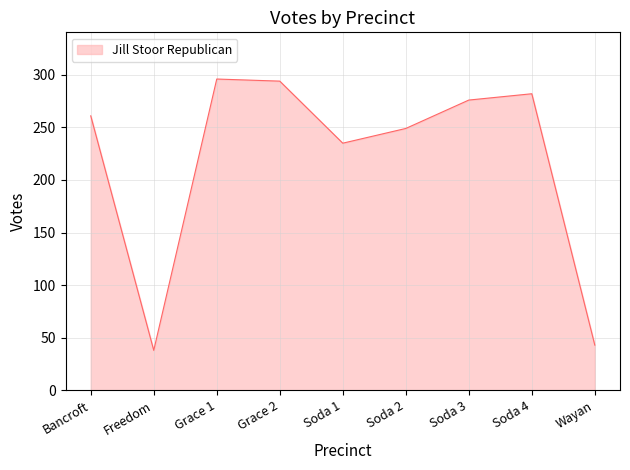

Which label corresponds to the smallest value in the chart?

Freedom